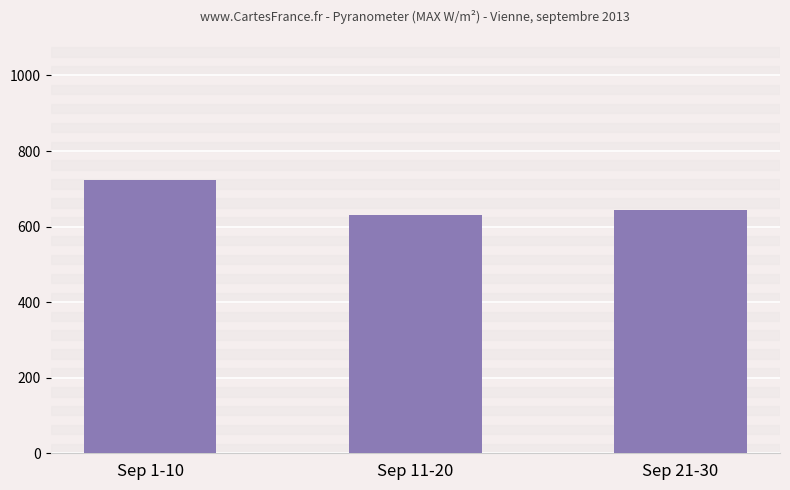

The value at Sep 1-10 is 722.4. True or false?

True